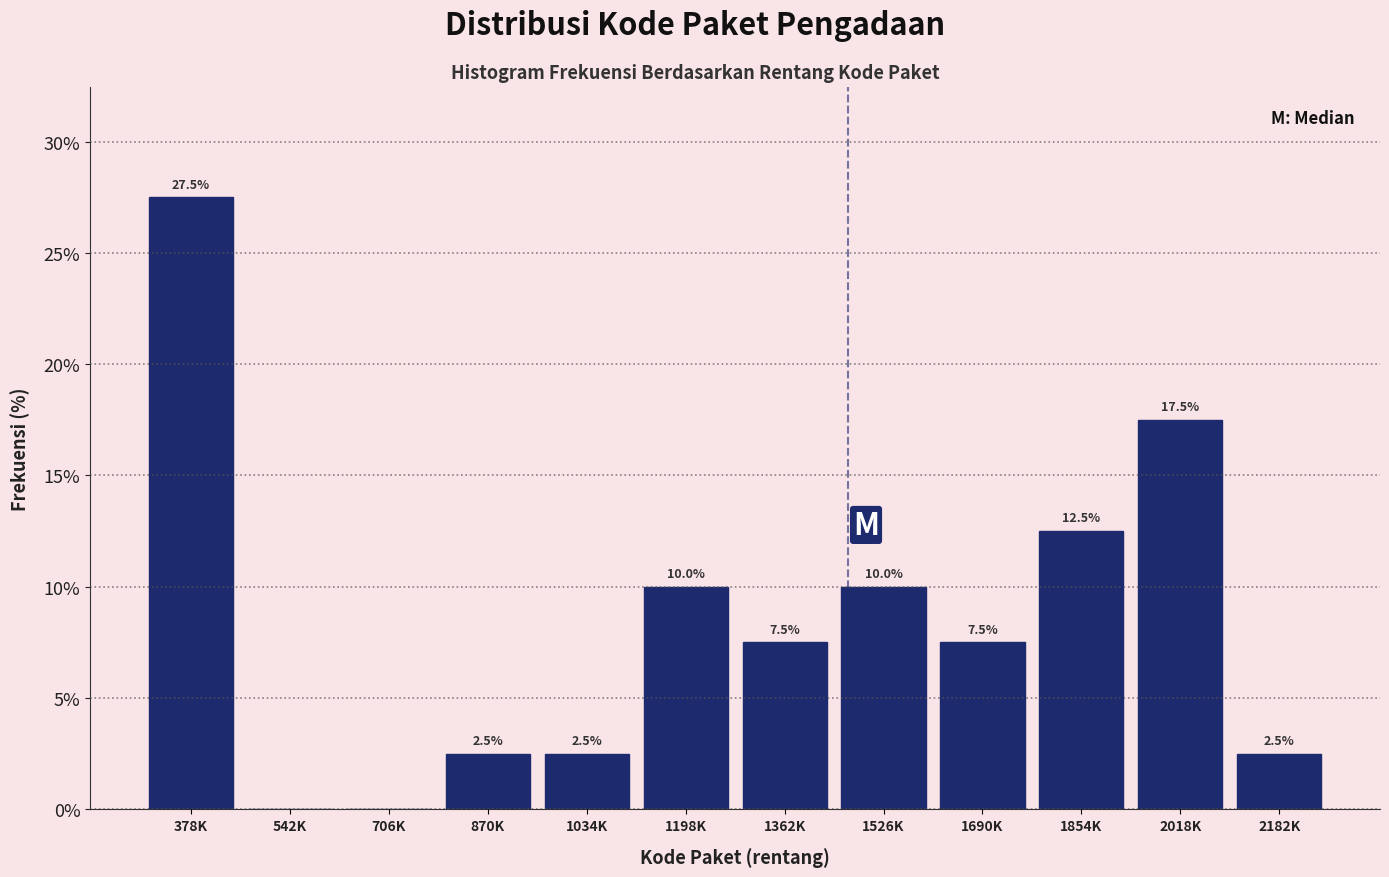

Reading left to right, list all the values displayed in this chart.

378K=27.5	542K=0.0	706K=0.0	870K=2.5	1034K=2.5	1198K=10.0	1362K=7.5	1526K=10.0	1690K=7.5	1854K=12.5	2018K=17.5	2182K=2.5